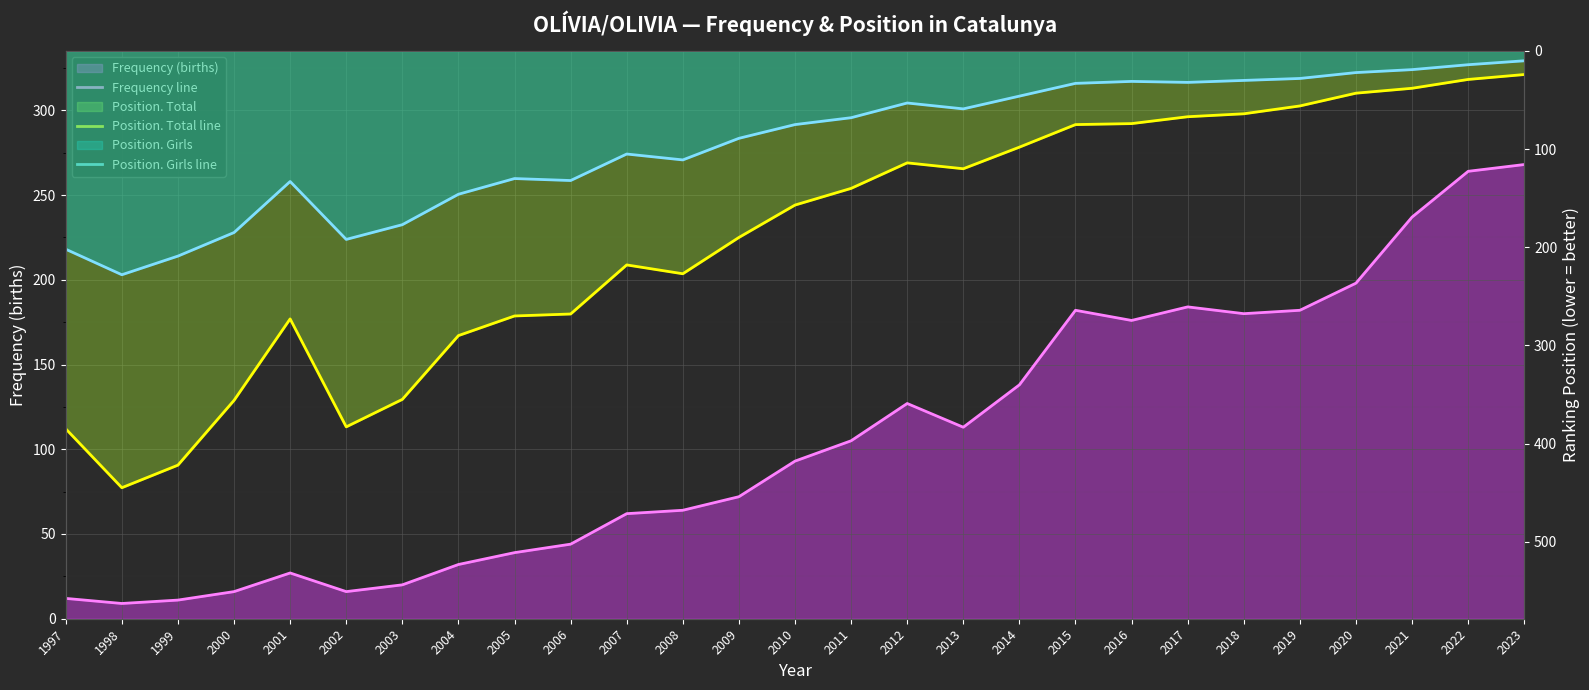

True or false: Frequency line has a value of 4 at 1997.

False